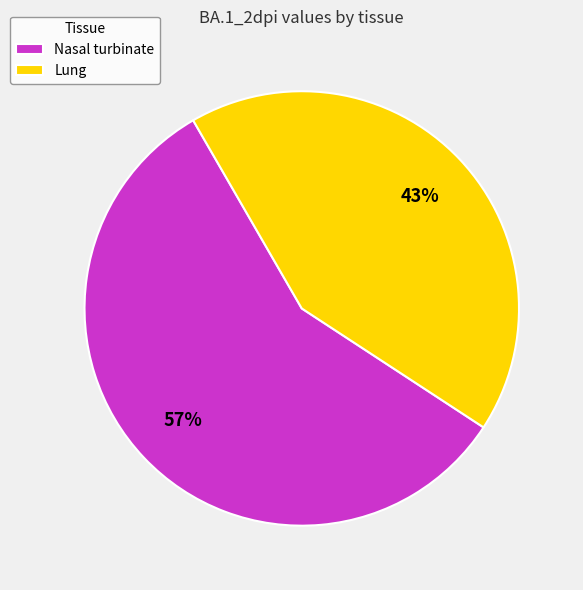

Which slice represents more than half of the pie?

Nasal turbinate